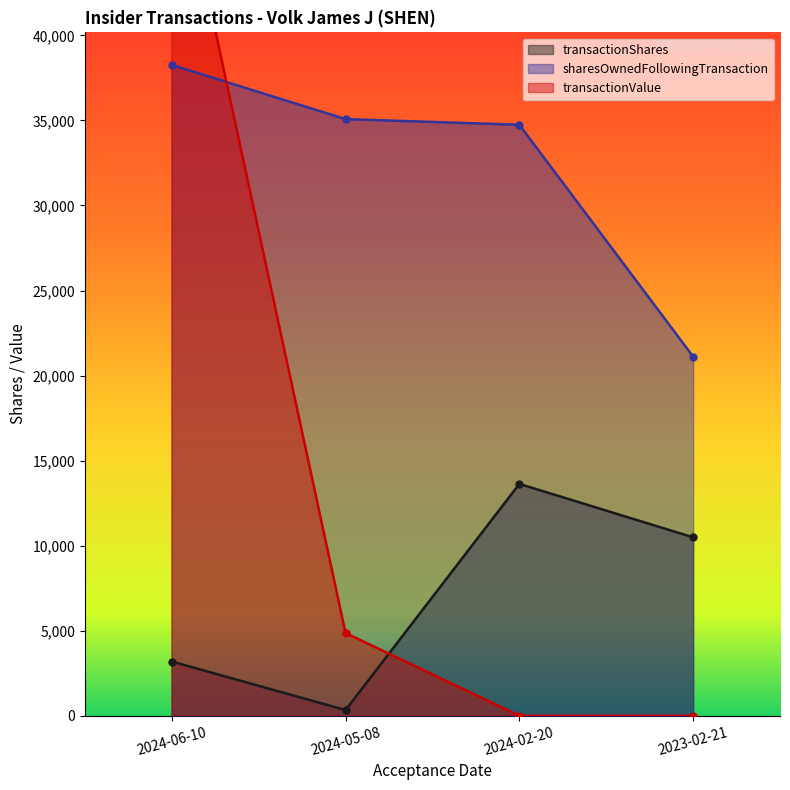

Is the value of transactionValue at 2023-02-21 greater than the value of transactionShares at 2024-06-10?

No